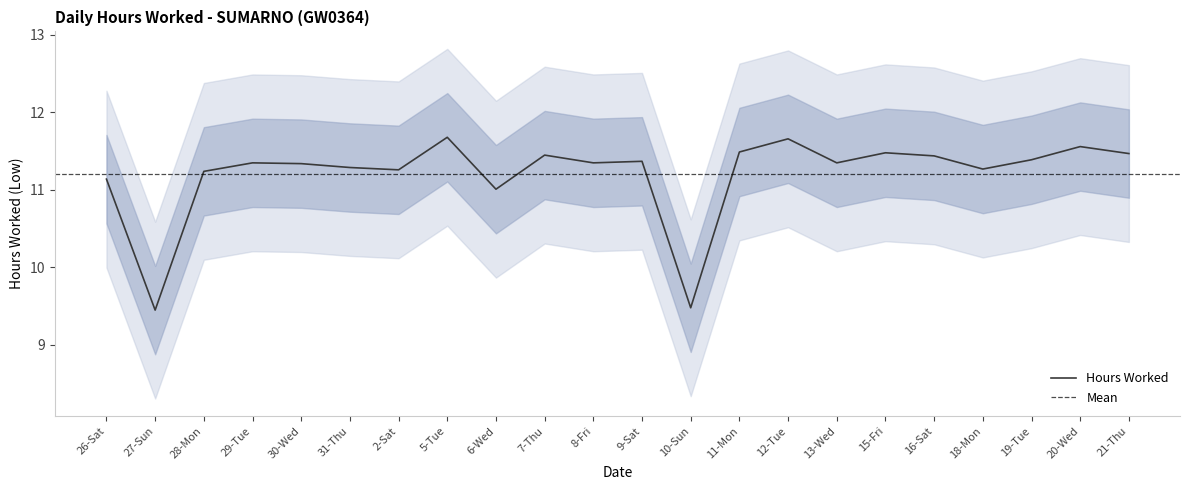

At which category does the data reach its first local peak?

29-Tue